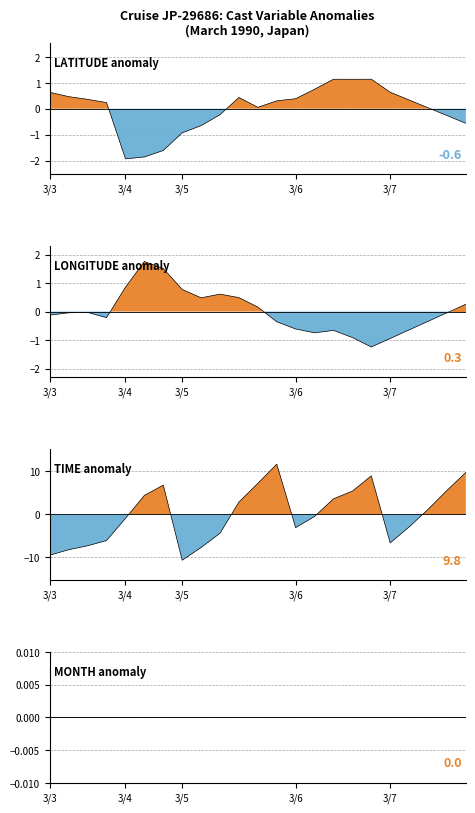

How many negative values does the LONGITUDE series have?

14